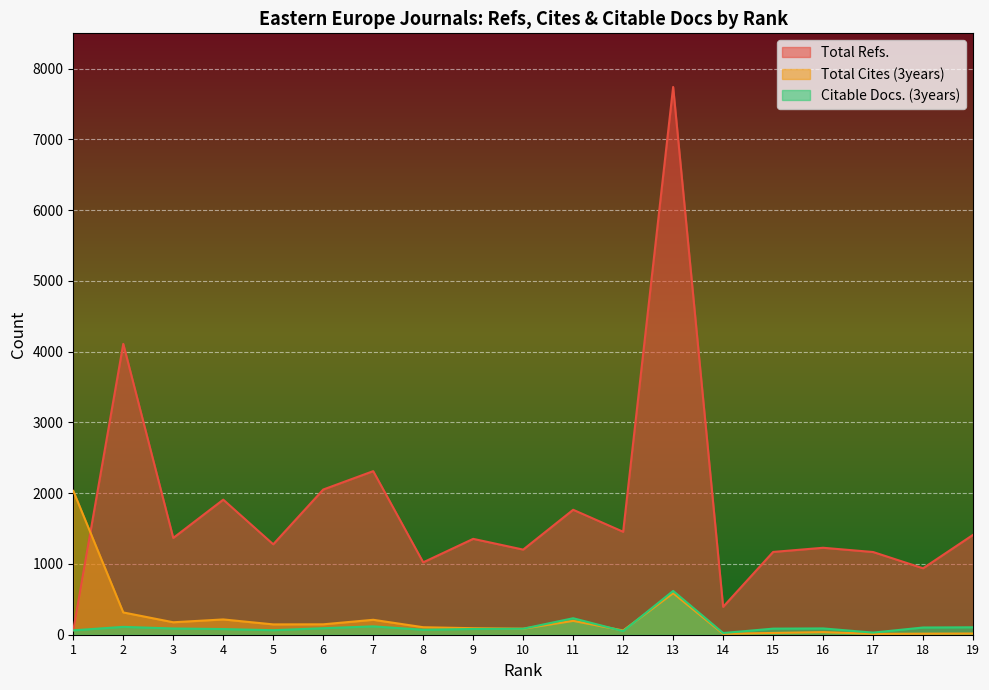

What is the average value of the Total Refs. series?

1787